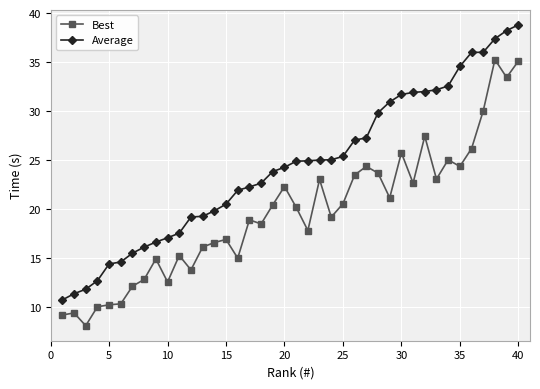

How many lines are shown in the chart?

2